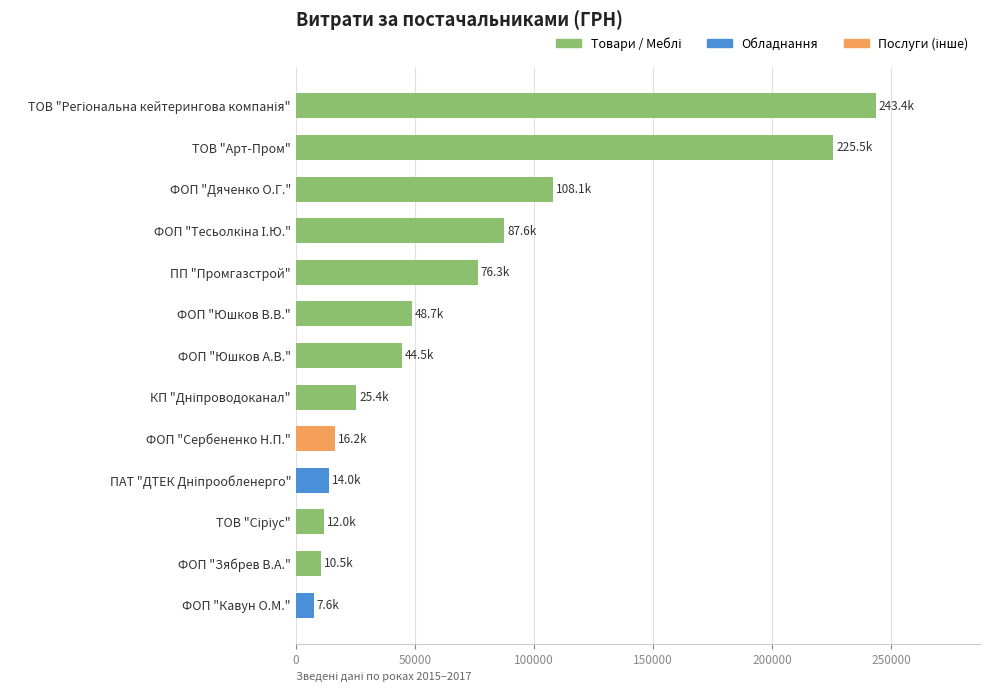

What is the smallest value displayed?

7599.0